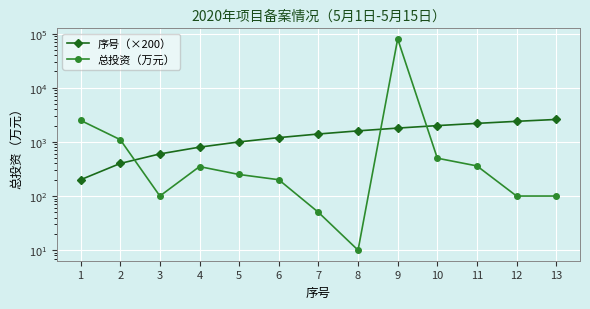

How many data points does each series have?

13